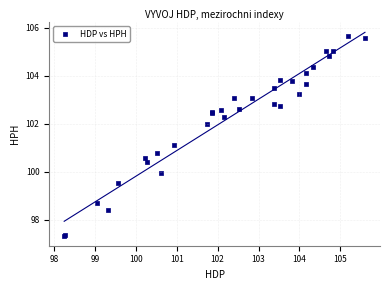

What Y value in the scatter plot is closest to 101?

101.1